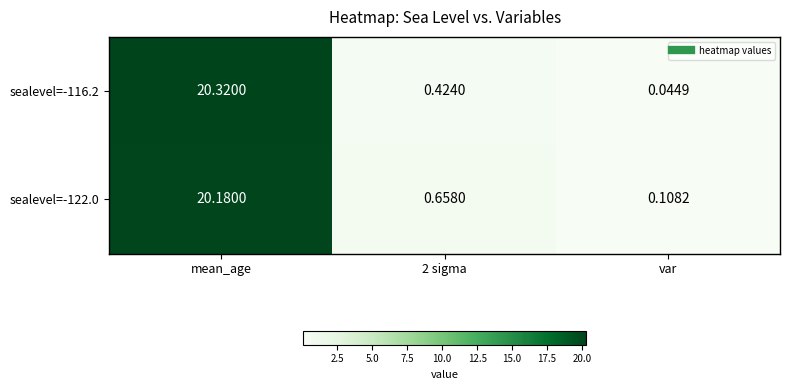

Which label corresponds to the smallest value in the chart?

var